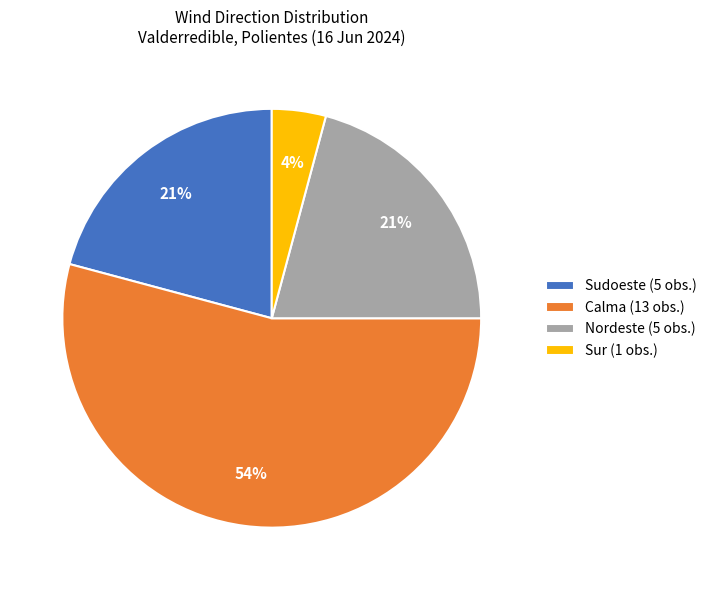

Which category has the biggest portion of the pie?

Calma (13 obs.)